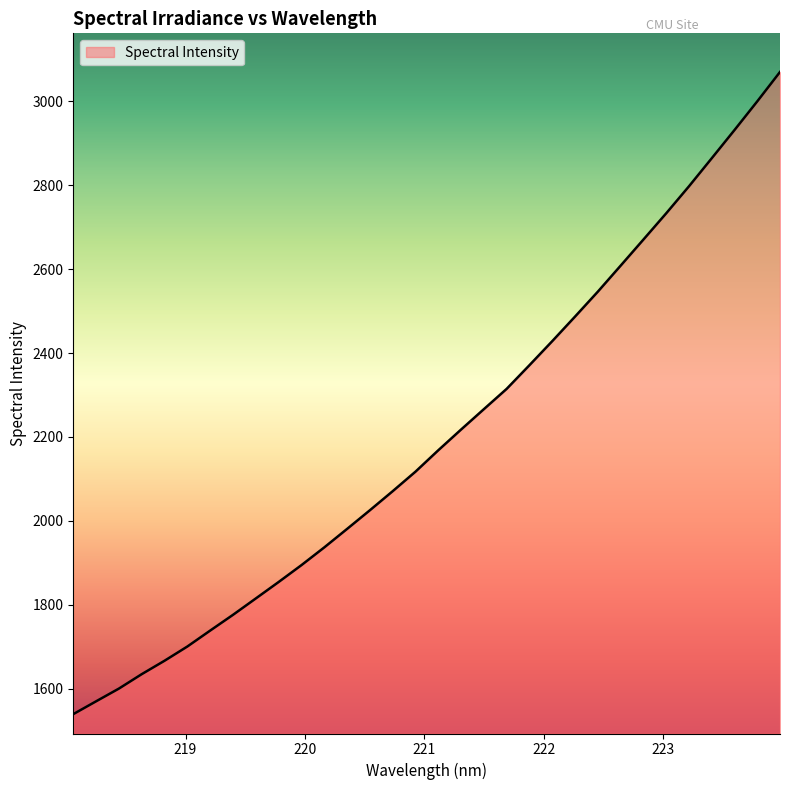

Does the chart display data point markers on the line(s)?

No